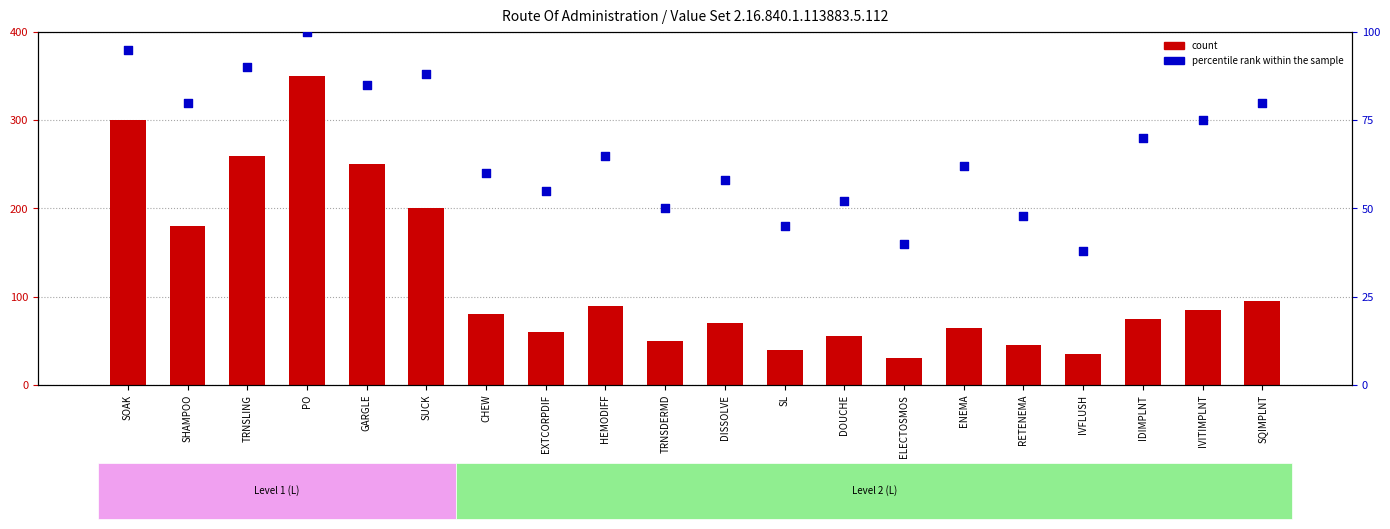

Which series reaches the minimum Y coordinate?

count